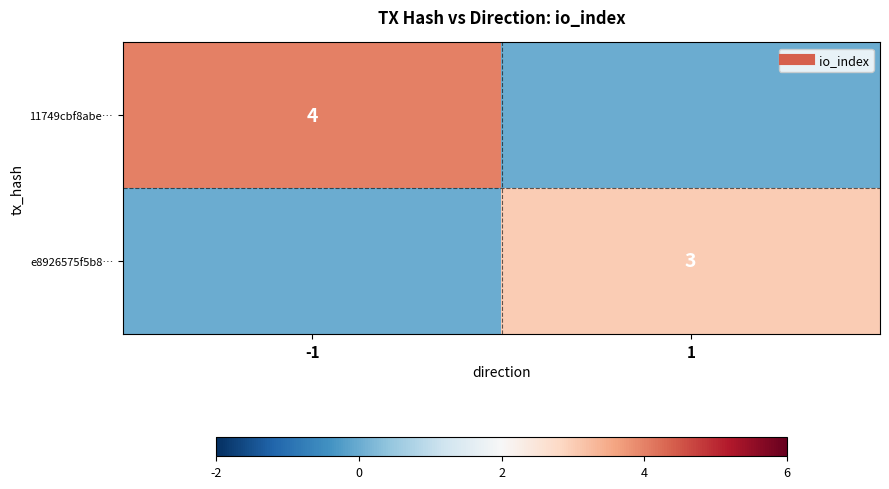

Which series has the largest total across all categories?

11749cbf8abe…